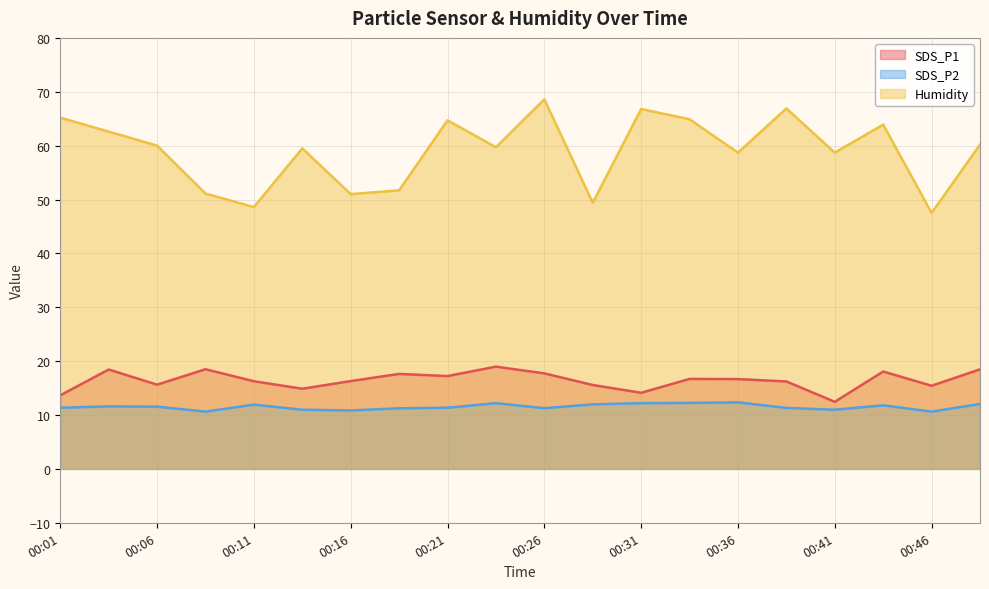

True or false: SDS_P2 and SDS_P1 cross at least once.

False